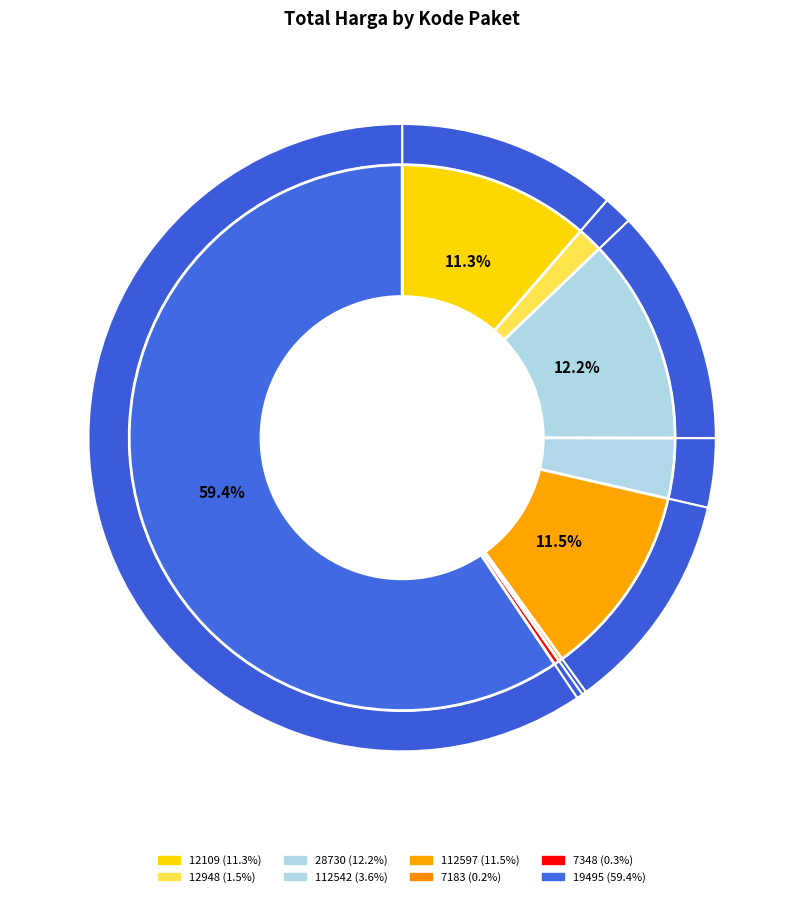

Count the number of slices in the pie.

8